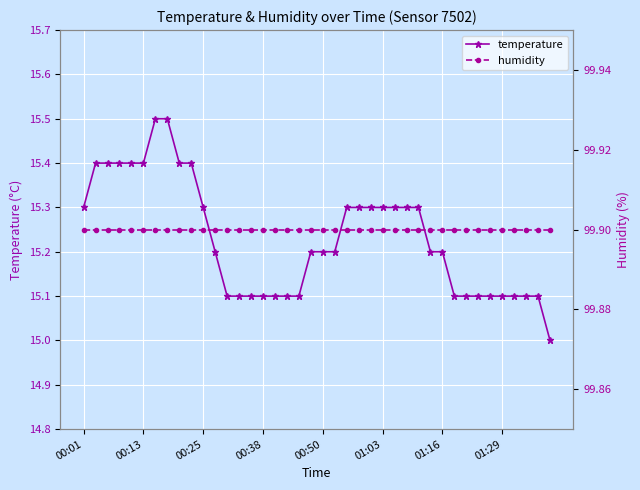

What is the total value across all series at 17?

115.0